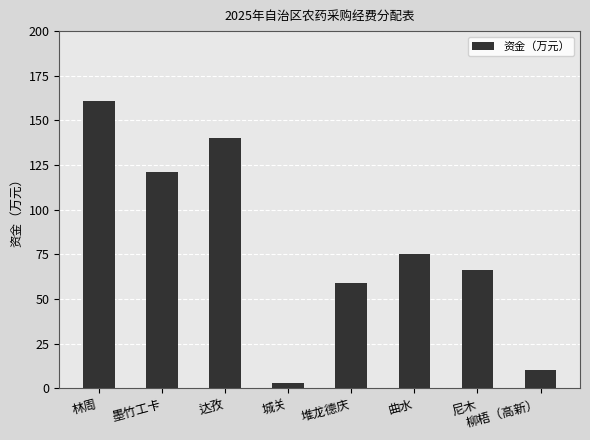

How many categories are shown in the chart?

8